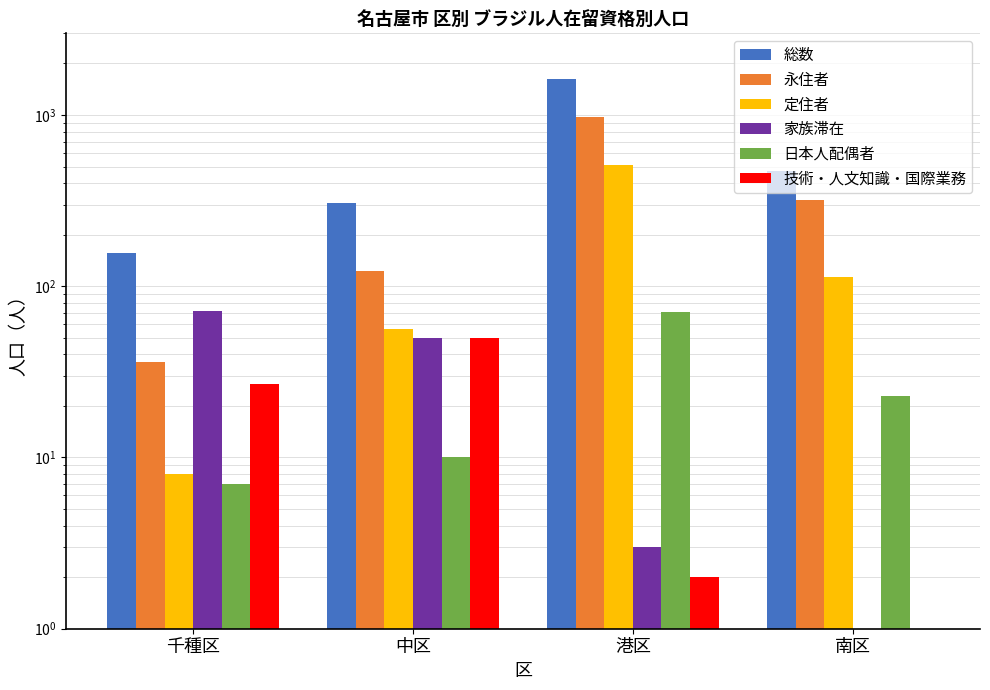

The 家族滞在 series shows 1 at 南区. True or false?

True